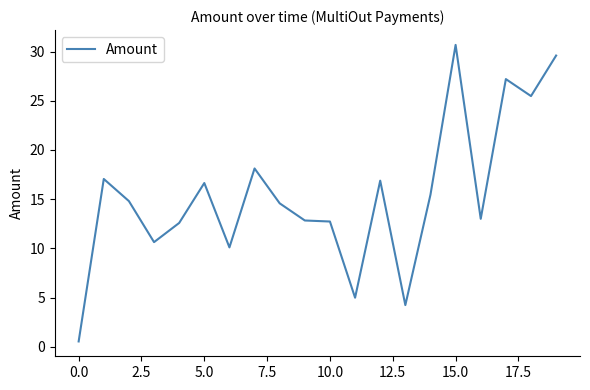

What is the difference between the maximum and minimum values?

30.1